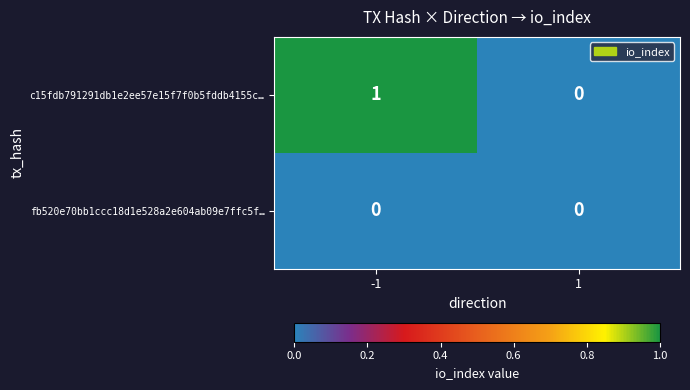

Reading left to right, extract all data points from this chart.

c15fdb791291db1e2ee57e15f7f0b5fddb4155c…: -1=1	1=0
fb520e70bb1ccc18d1e528a2e604ab09e7ffc5f…: -1=0	1=0